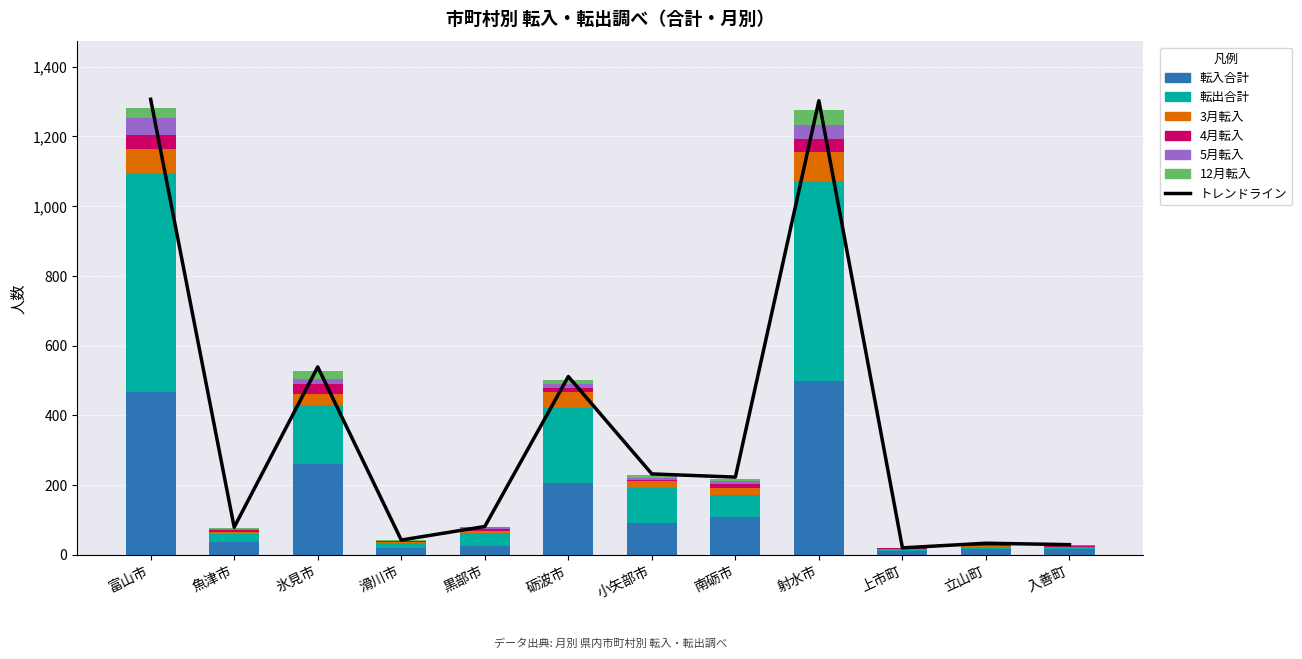

At how many categories does at least one series exceed 410?

2